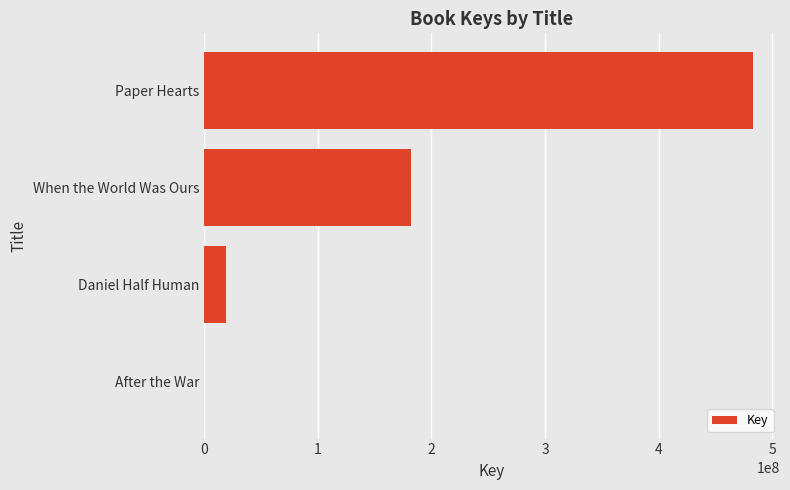

The value at Paper Hearts is 839000162. True or false?

False